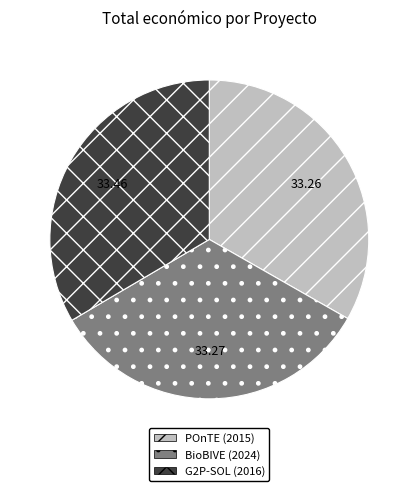

Does any single category account for the majority?

No